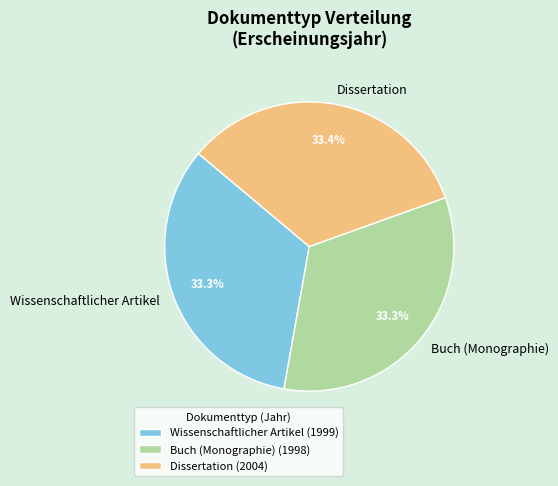

How much of the chart is everything except Wissenschaftlicher Artikel?

66.7%